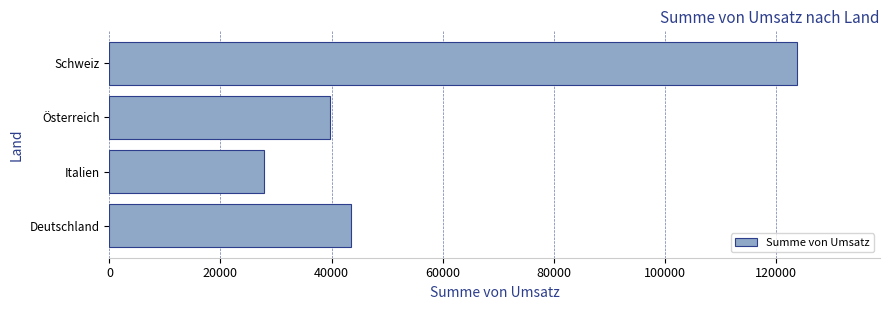

At which label is the value closest to 75863?

Deutschland